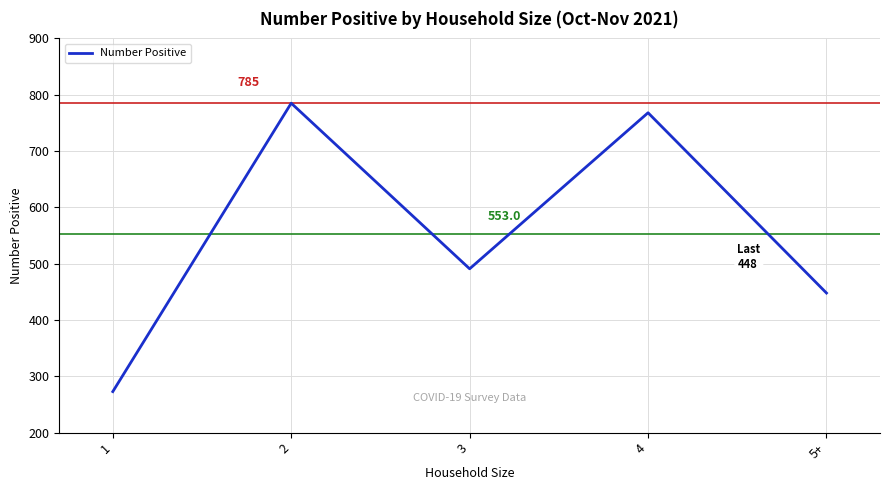

How many interior local valleys (lower than both neighbors) does the data have?

1